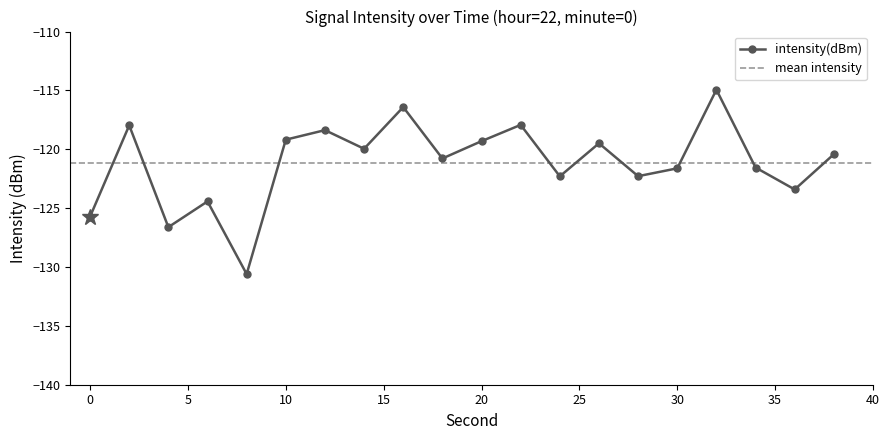

Between 18 and 8, which is larger?

18